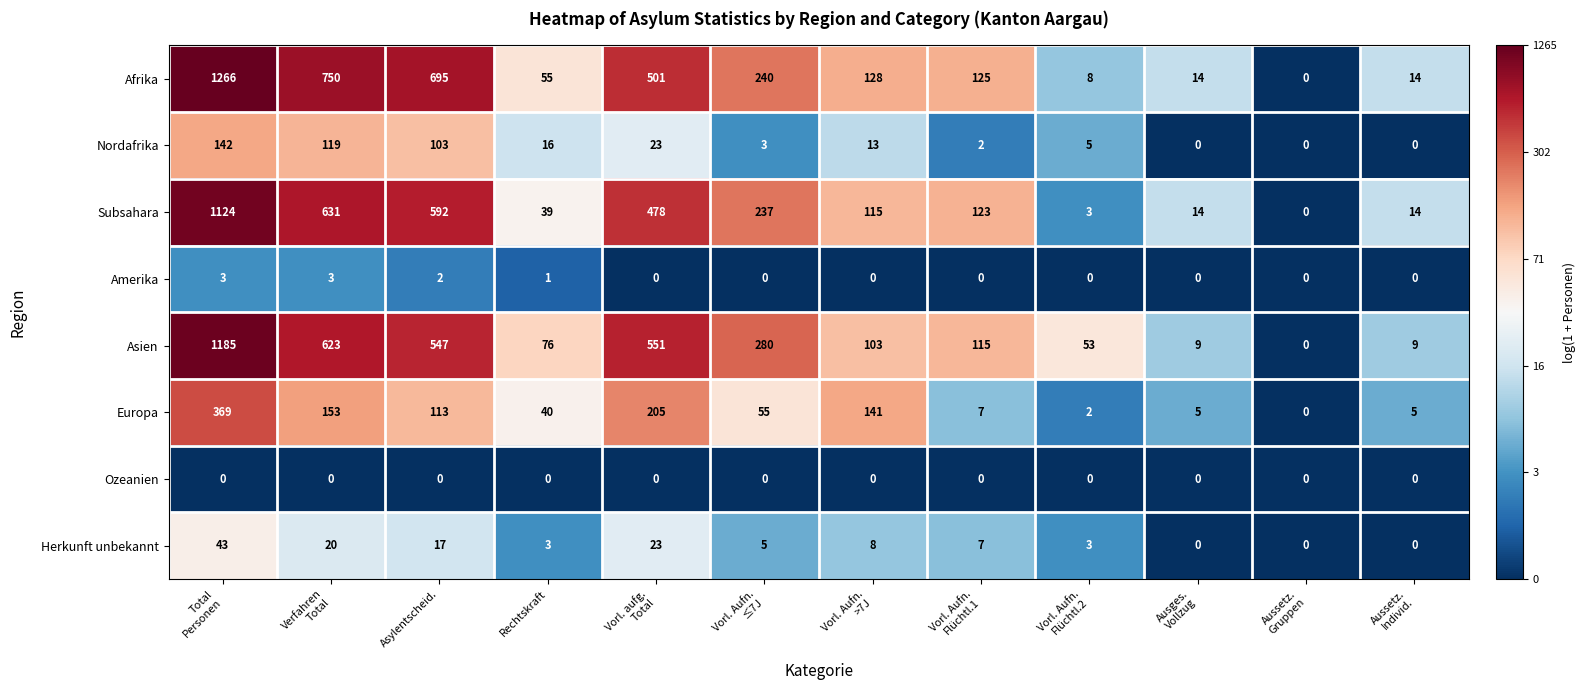

True or false: Asien has a value of 874 at Asylentscheid..

False